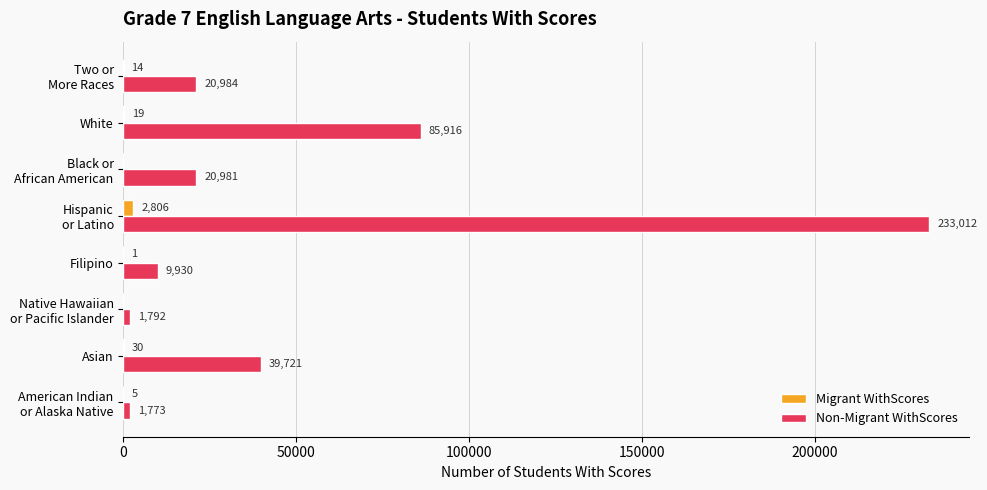

What is the sum of all Migrant WithScores values?

2875